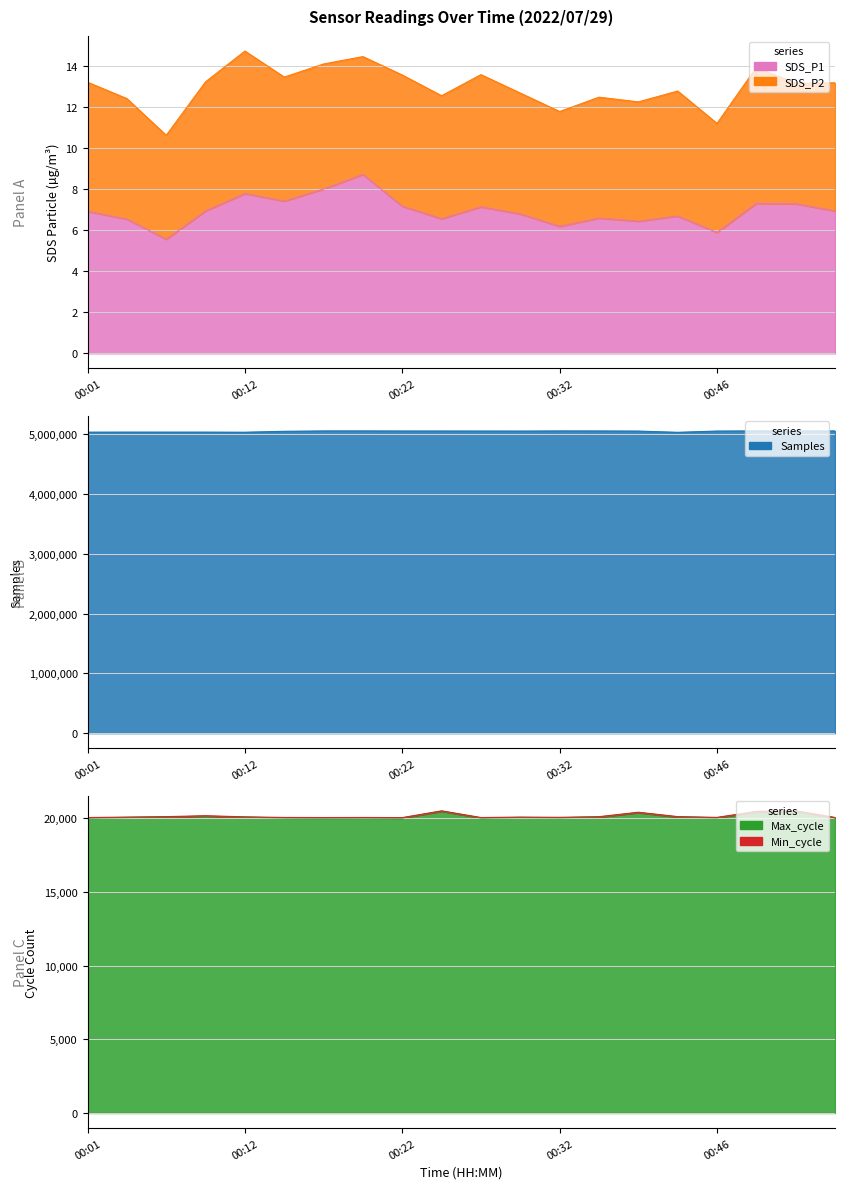

Is the value of Max_cycle at 00:25 greater than the value of SDS_P1 at 00:22?

Yes